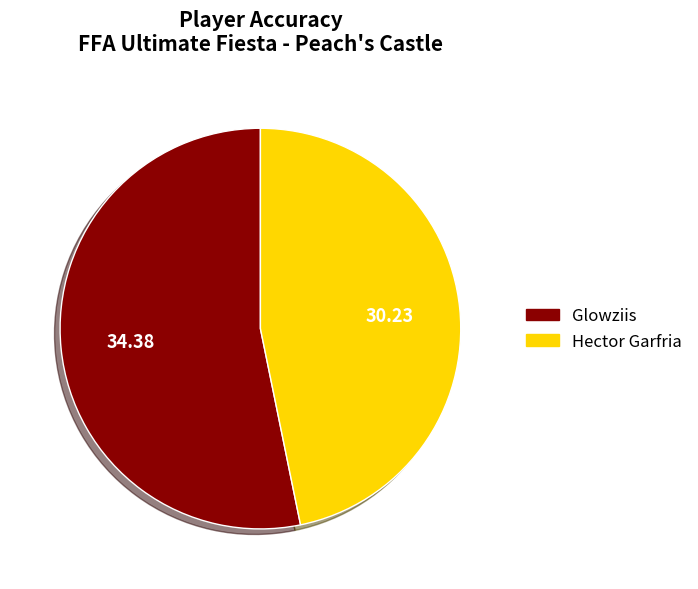

Rank the categories by value from lowest to highest.

Hector Garfria, Glowziis